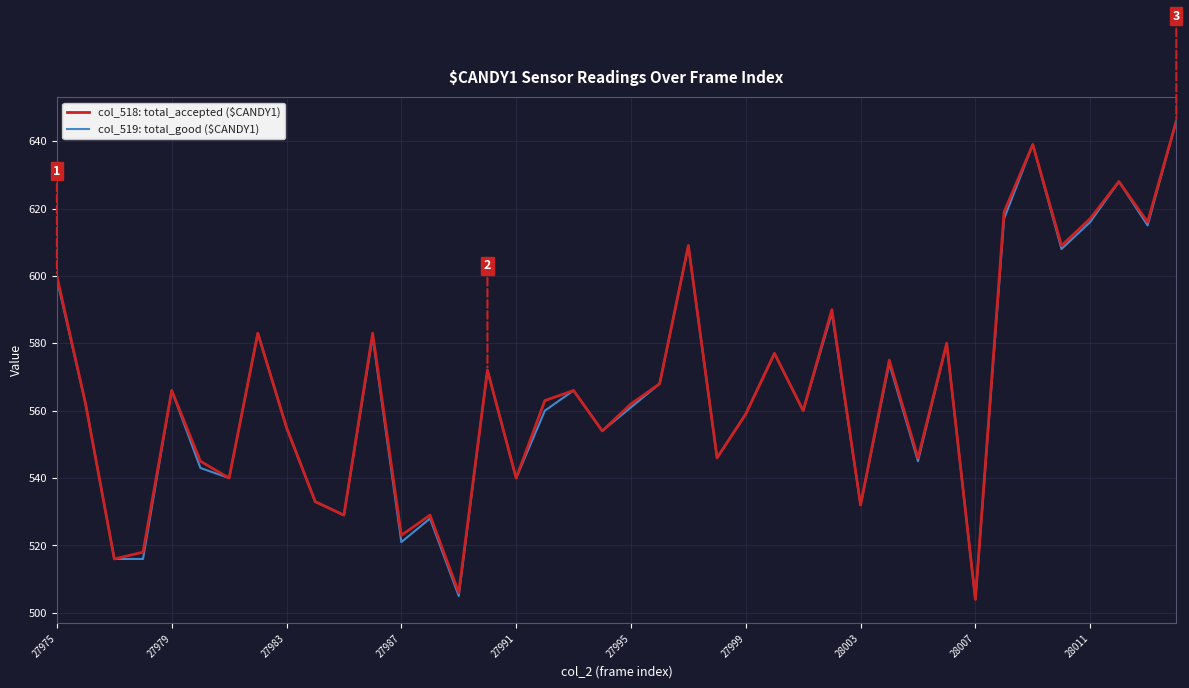

What is the lowest value of the col_518: total_accepted ($CANDY1) series?

504